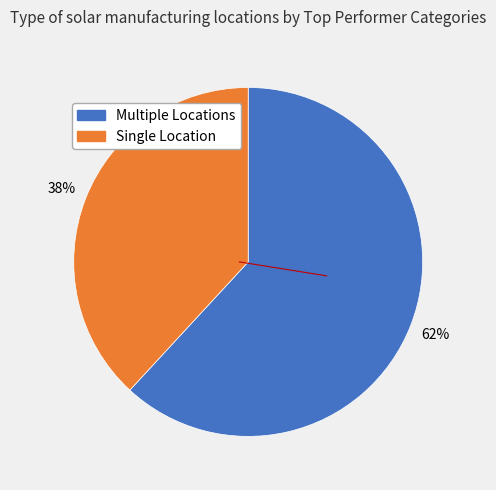

To the nearest percent, what is the difference between the largest and smallest slice percentages?

24%